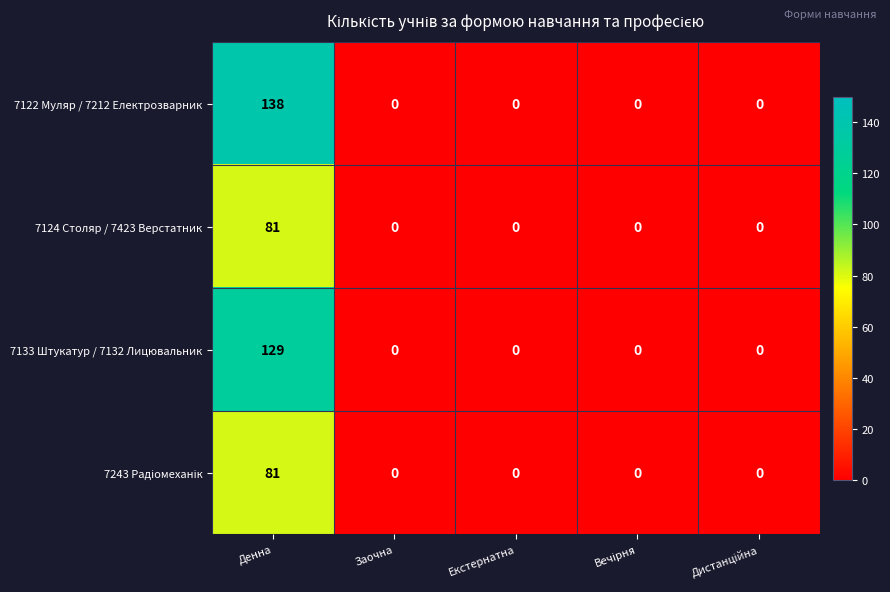

The value of 7124 Столяр / 7423 Верстатник at Заочна is 0. True or false?

True